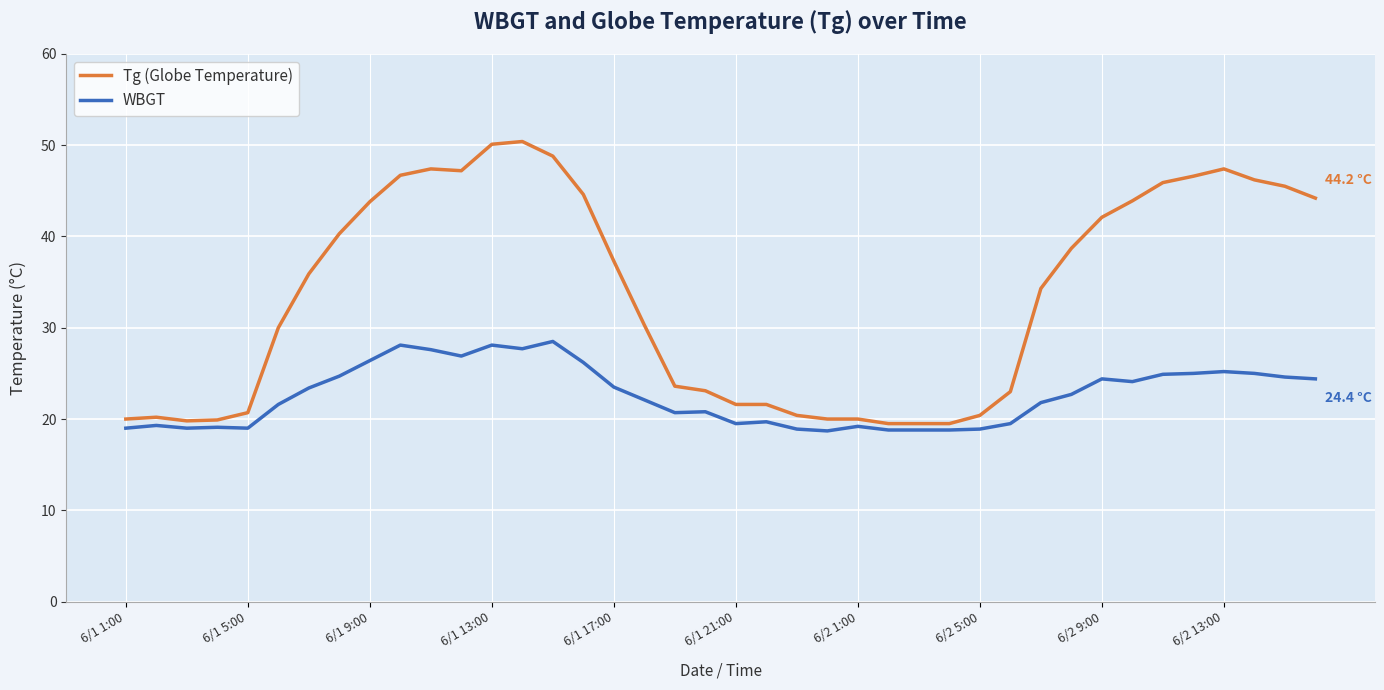

Rank the series by their maximum value, from lowest to highest.

WBGT, Tg (Globe Temperature)